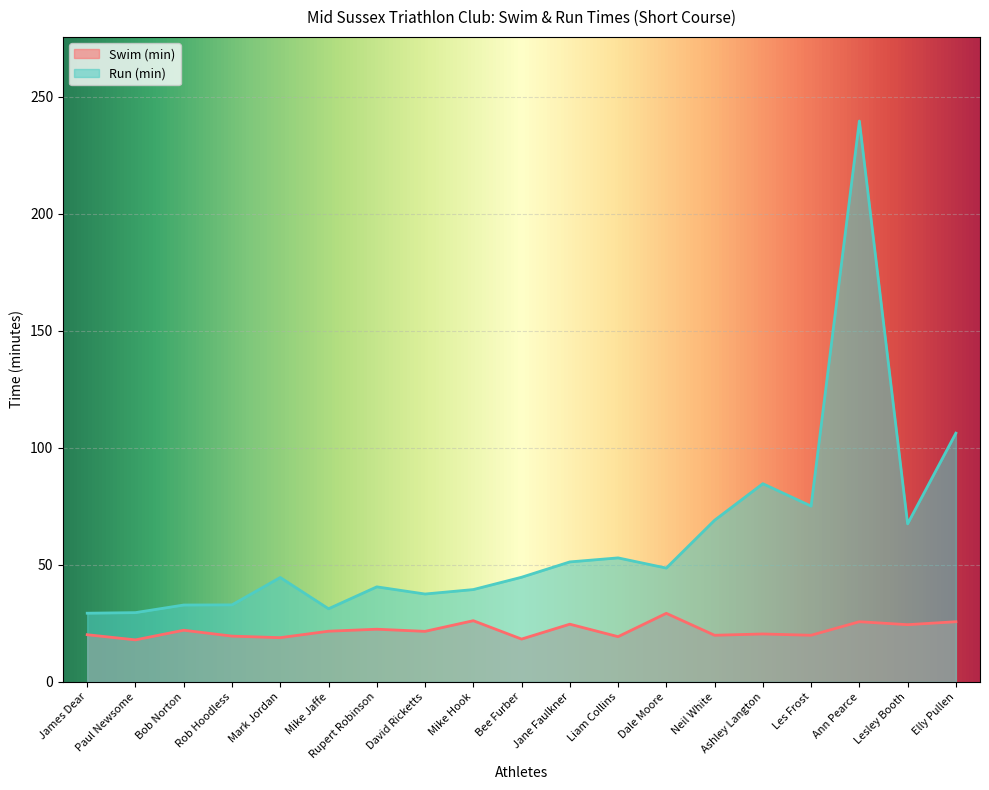

What is the label of the 11th point from the right?

Mike Hook